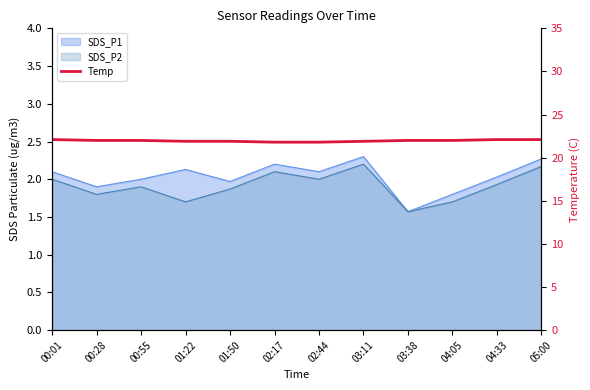

What position from the left is 01:22?

4